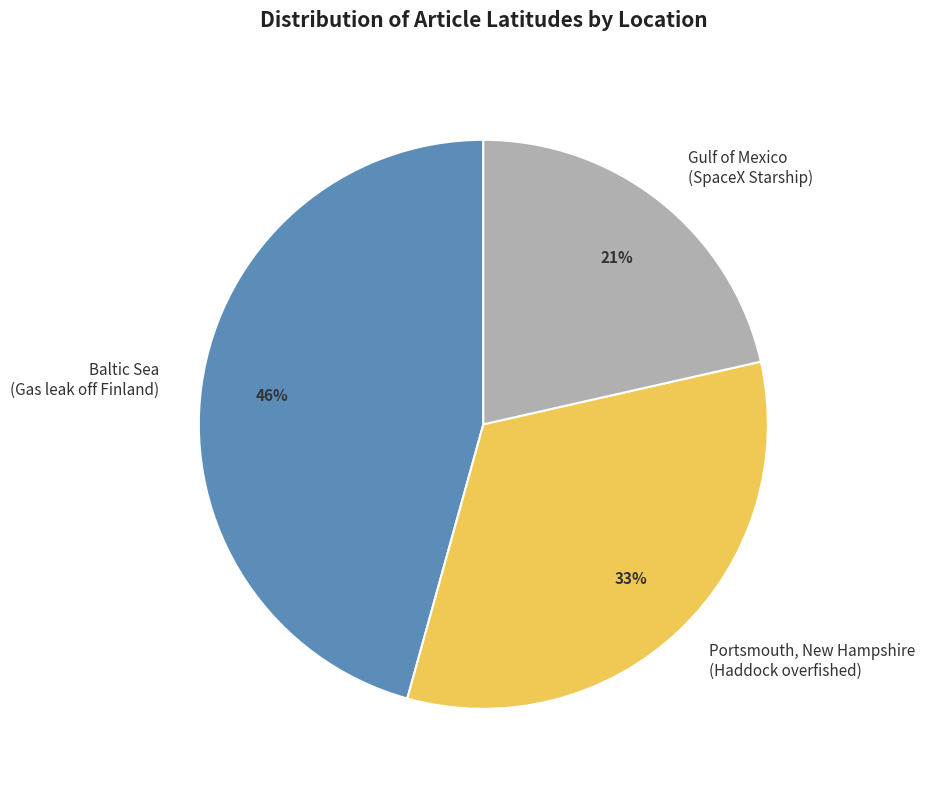

To the nearest percent, what percentage of the pie is Portsmouth, New Hampshire (Haddock overfished)?

33%